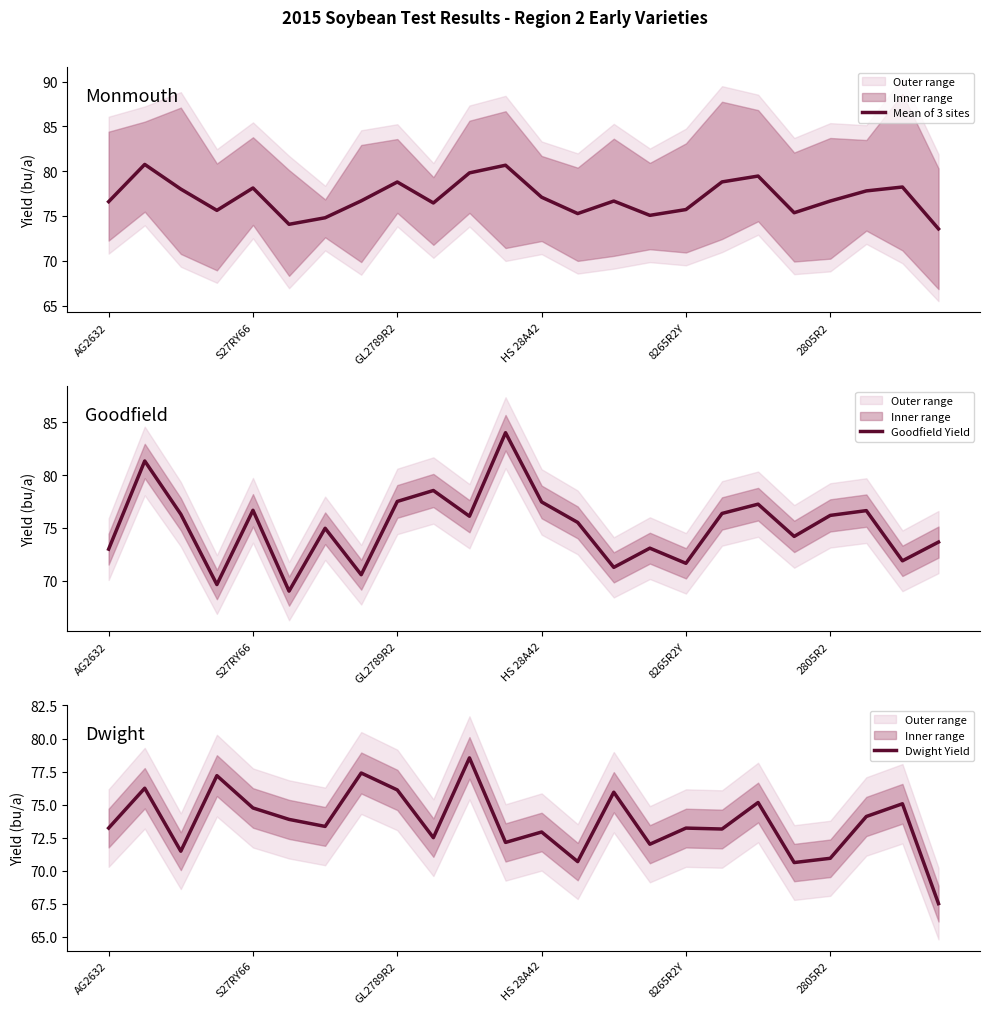

Where does the Mean of 3 sites series first go above 76?

AG2632